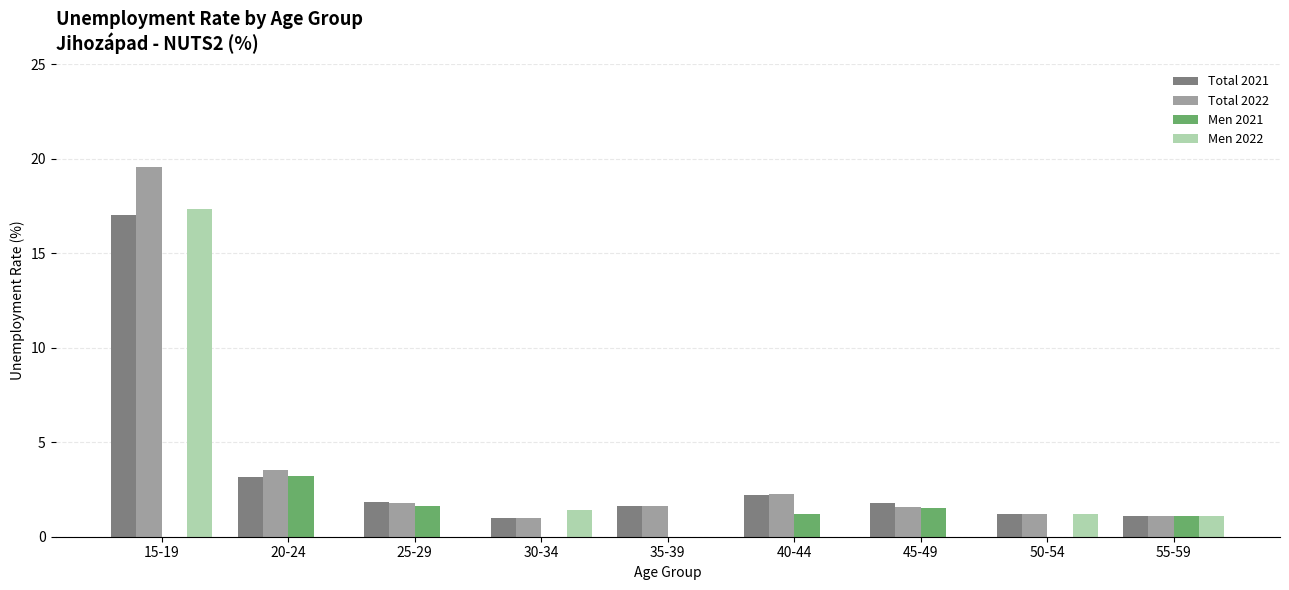

What is the difference between the Total 2021 values at 40-44 and 25-29?

0.4